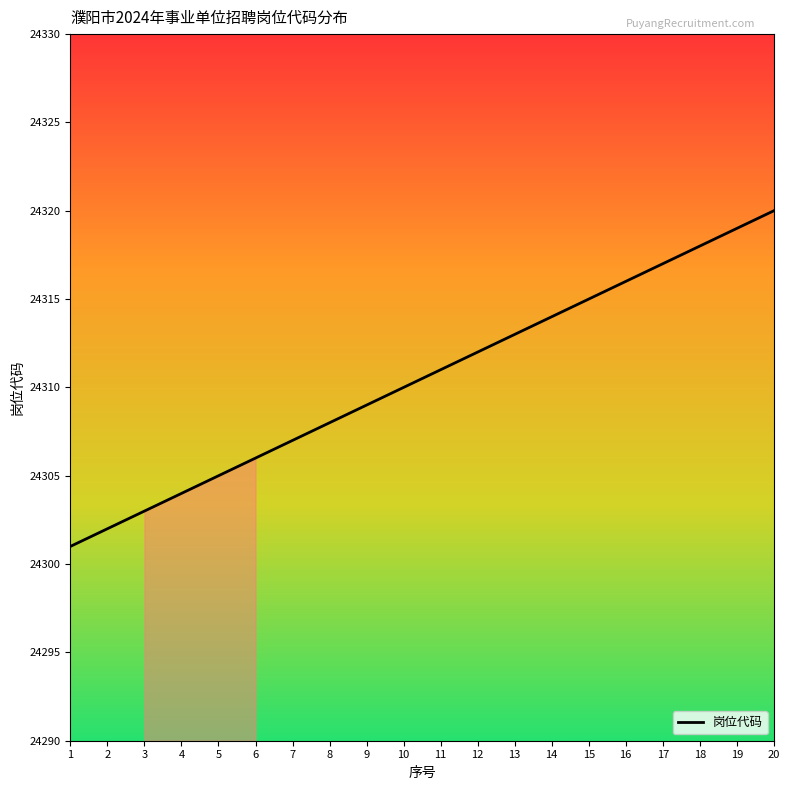

Rank the categories by value from highest to lowest.

20, 19, 18, 17, 16, 15, 14, 13, 12, 11, 10, 9, 8, 7, 6, 5, 4, 3, 2, 1